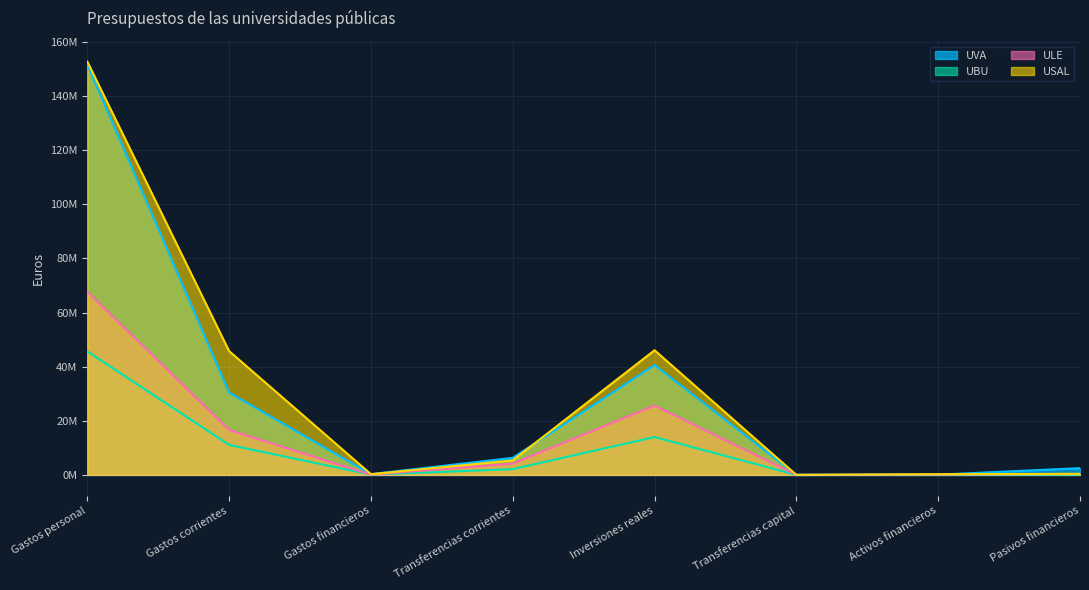

True or false: UVA and UBU intersect in this chart.

False